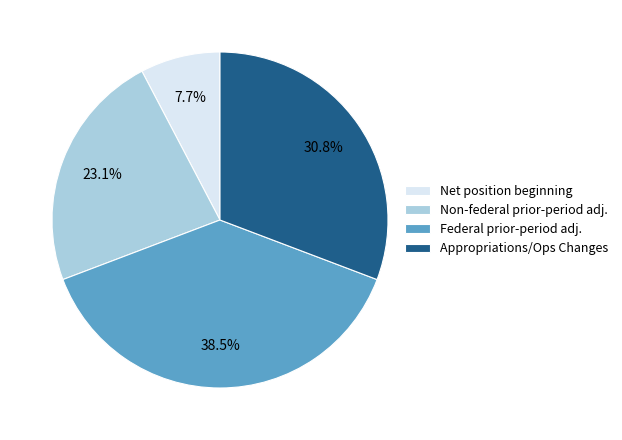

Does any single category account for the majority?

No